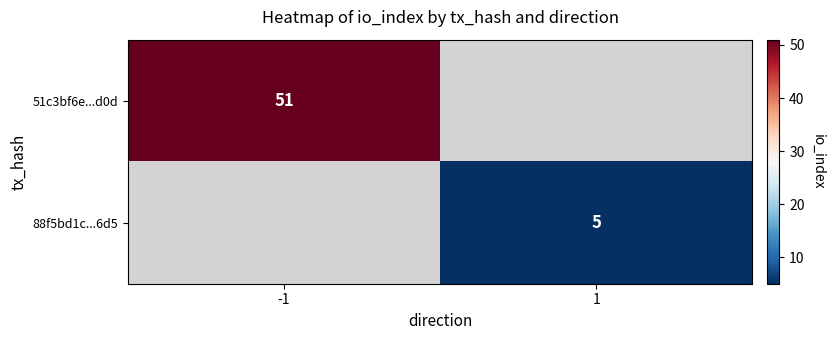

The 51c3bf6e...d0d series shows 73.8 at -1. True or false?

False